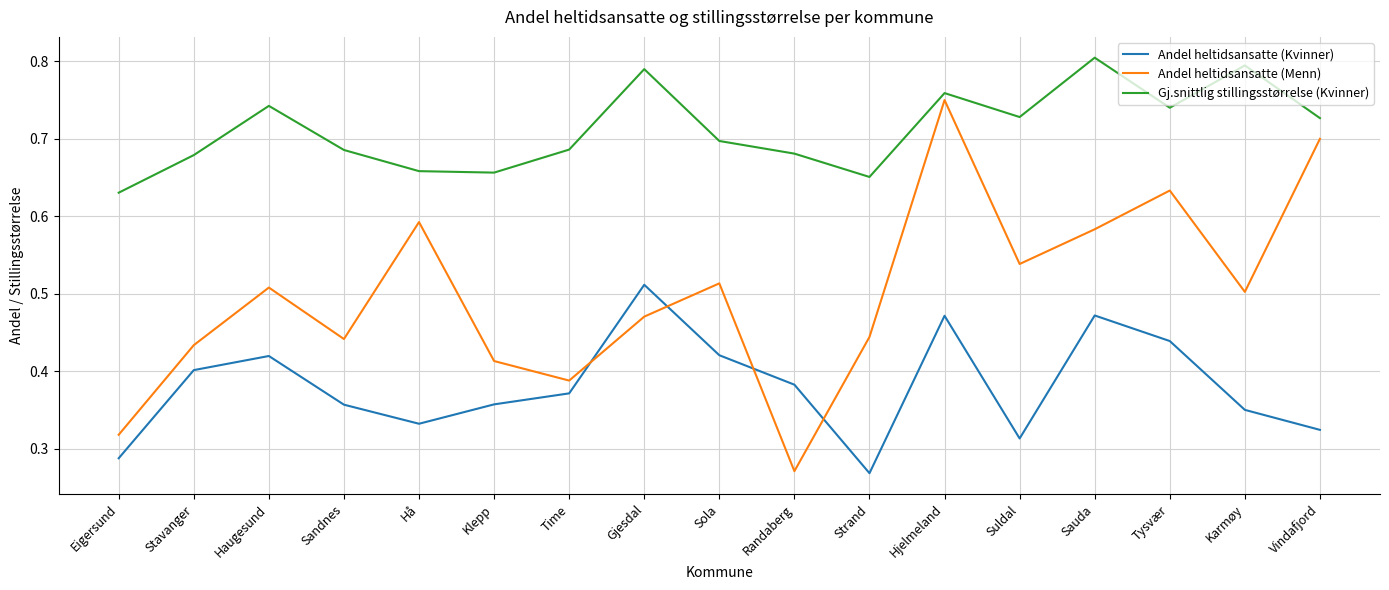

At which label does Gj.snittlig stillingsstørrelse (Kvinner) reach its minimum?

Eigersund